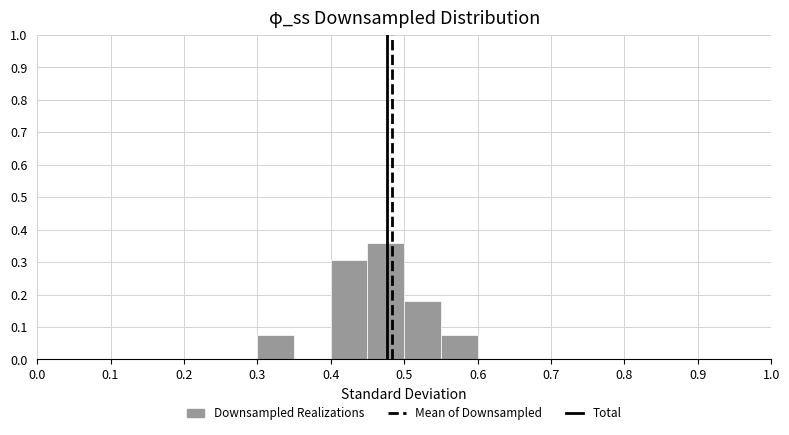

What is the height of the bar covering 0.55 to 0.60 on the x-axis? The values are not printed on the chart, so give them approximately, as read against the axis.

0.08